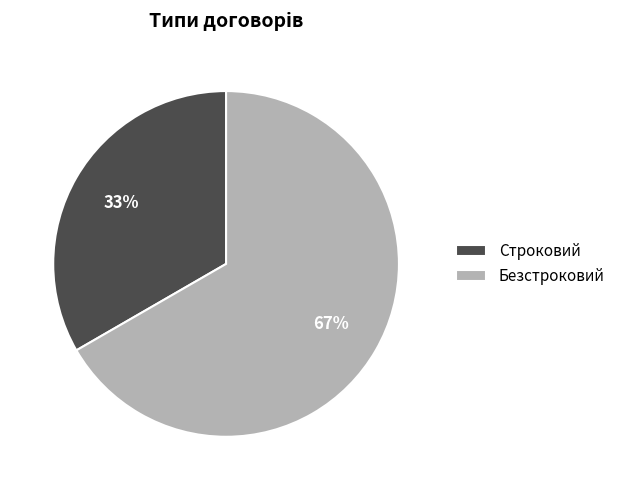

Rank the categories by value from highest to lowest.

Безстроковий, Строковий